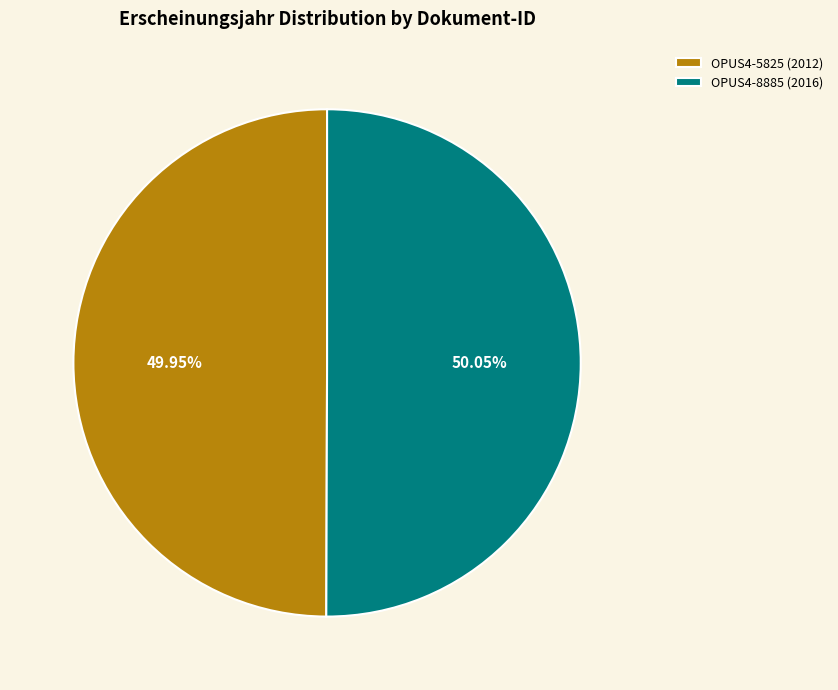

Does any single category account for the majority?

Yes